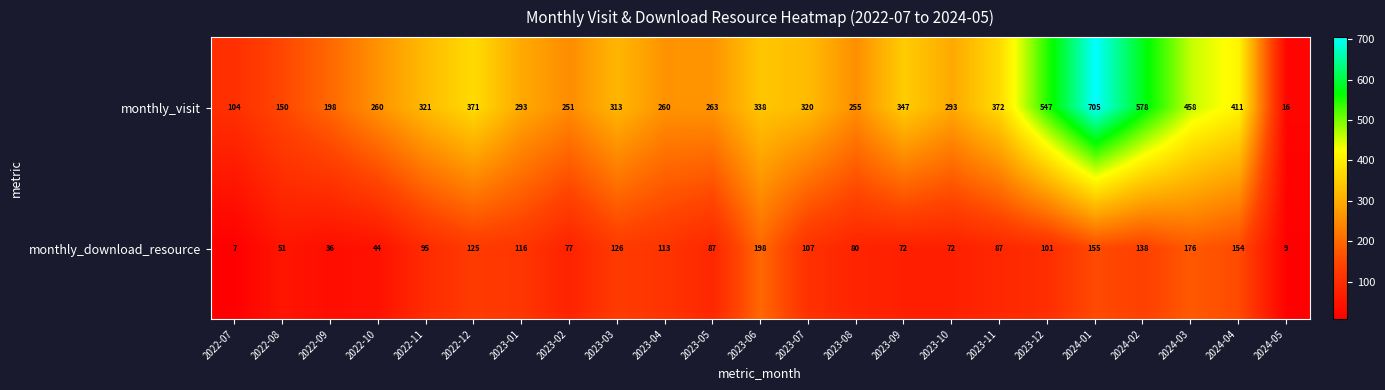

How many values in the monthly_visit series are below 313?

11